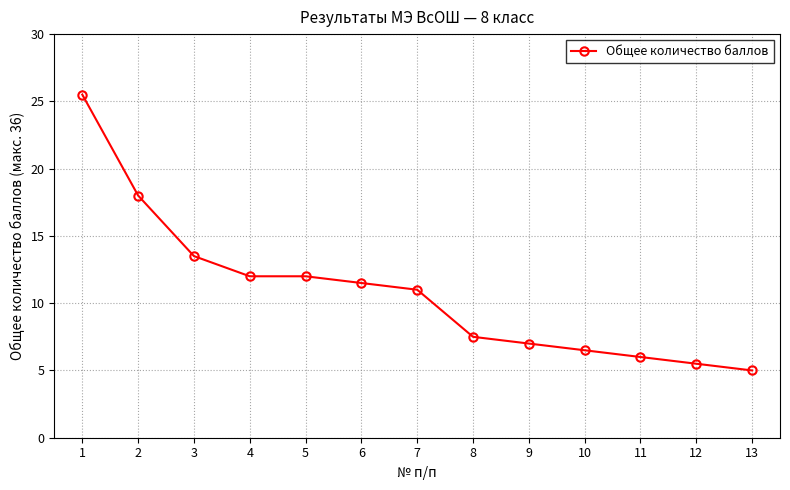

True or false: there are more than 2 points higher than both neighbors.

False